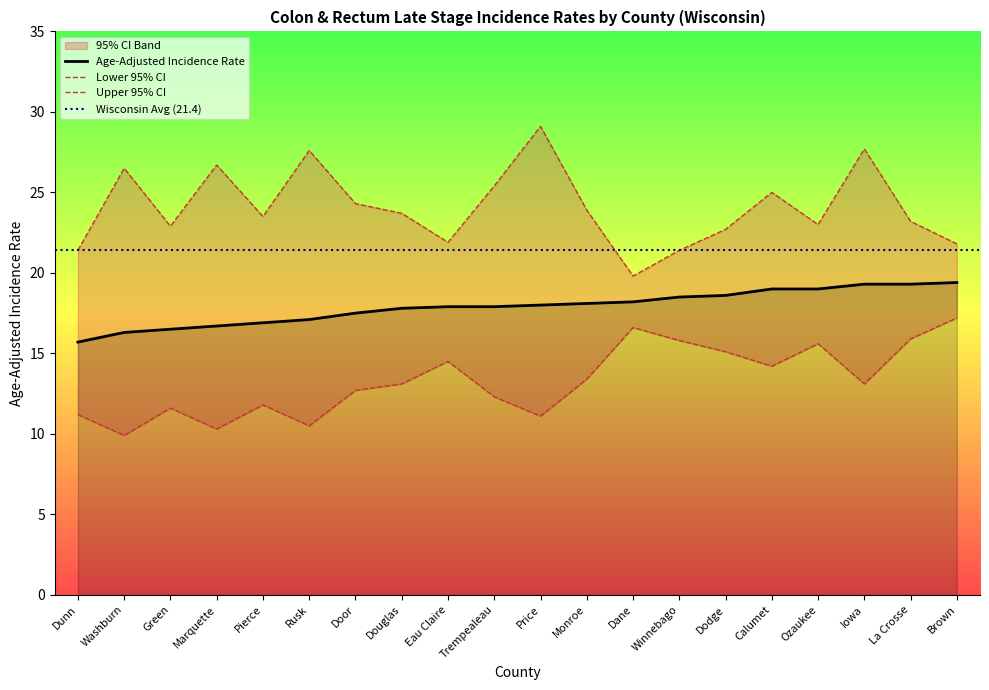

What is the sum of all Upper 95% CI values?

481.5